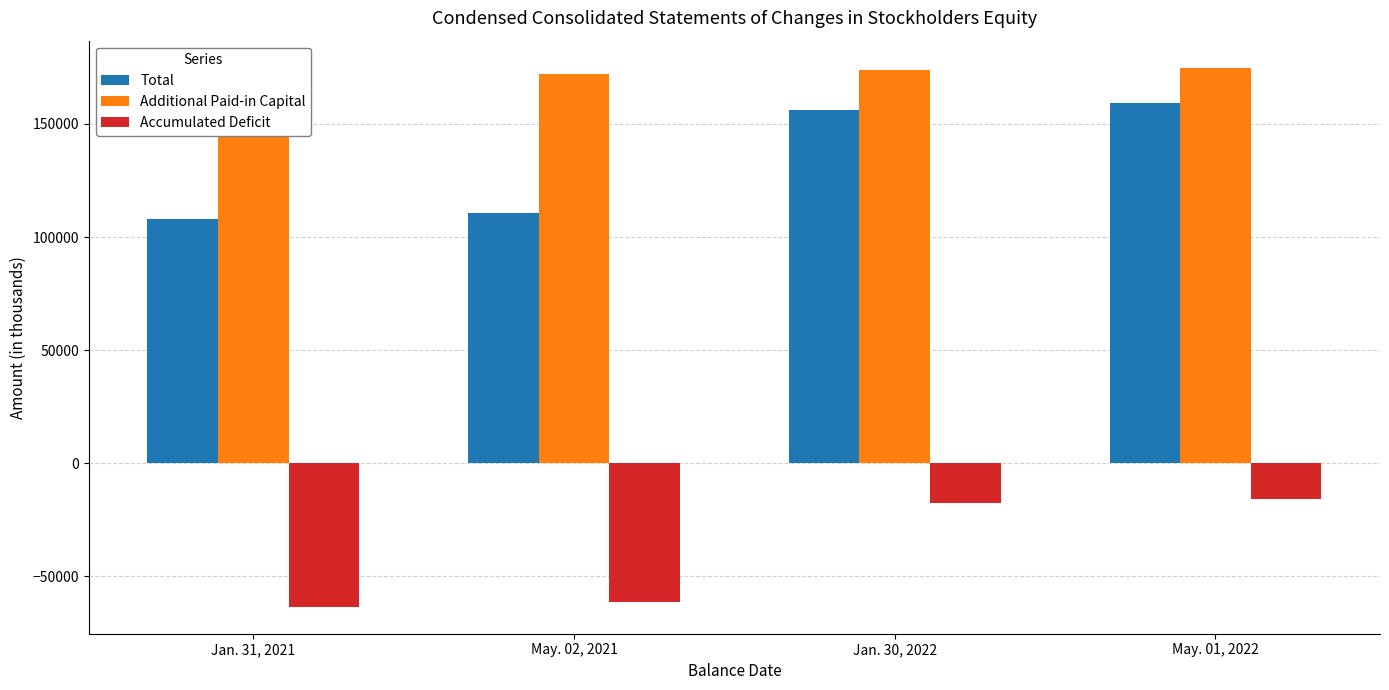

Count the Additional Paid-in Capital values in the range 172056 to 174878.

3